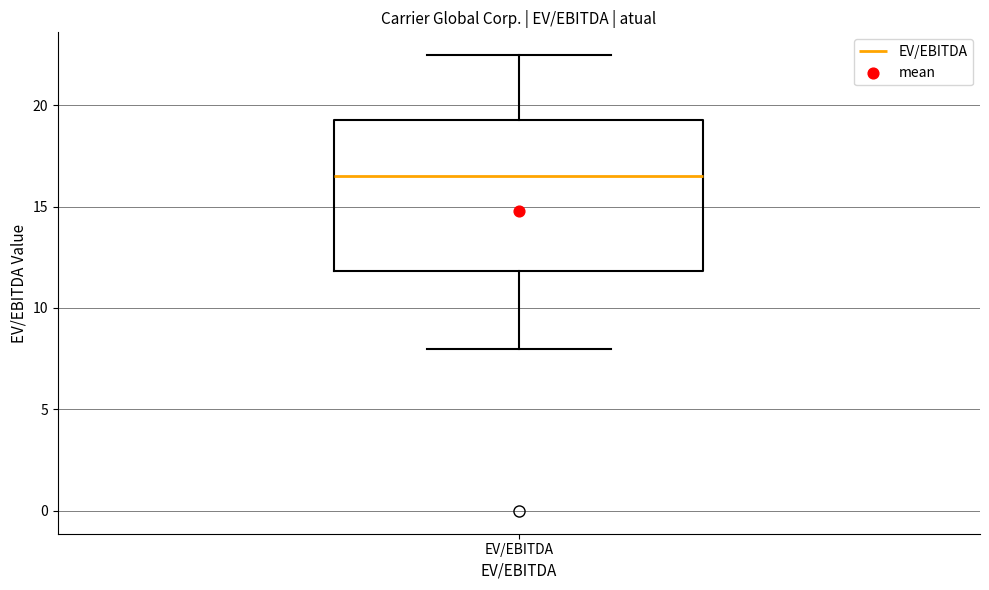

Where does the median line of the box for EV/EBITDA sit on the y-axis? The values are not printed on the chart, so give them approximately, as read against the axis.

16.5